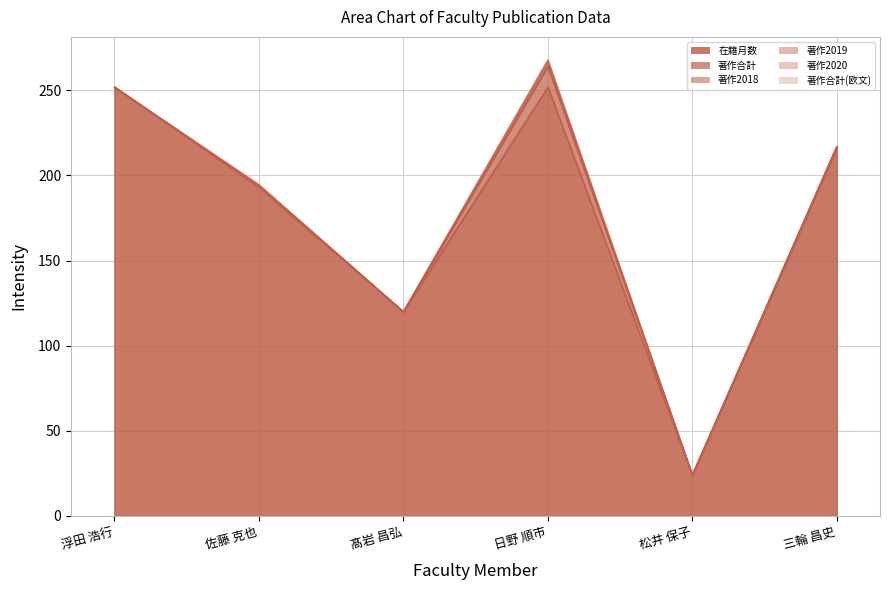

What is the label of the 5th point from the right?

佐藤 克也